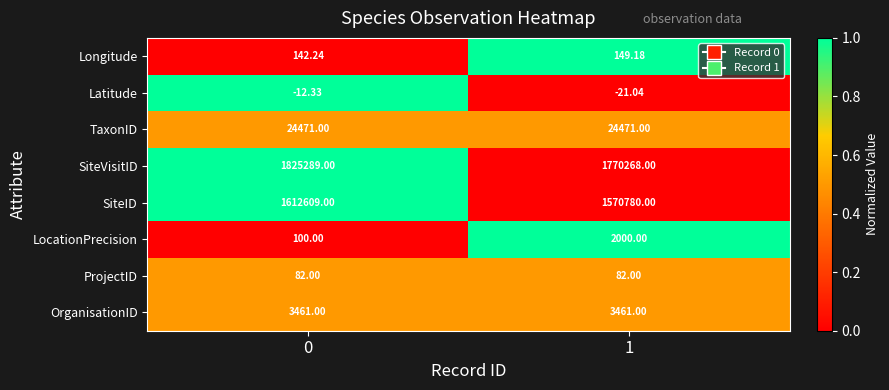

List the series in order of their peak value, lowest first.

Latitude, ProjectID, Longitude, LocationPrecision, OrganisationID, TaxonID, SiteID, SiteVisitID